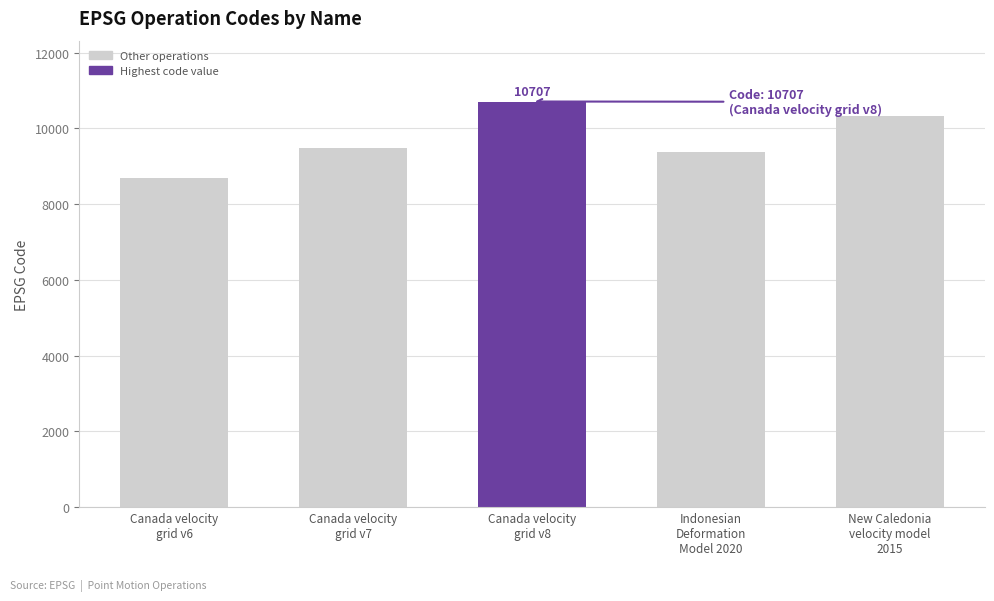

Is it true that the value at New Caledonia
velocity model
2015 is 10323?

True